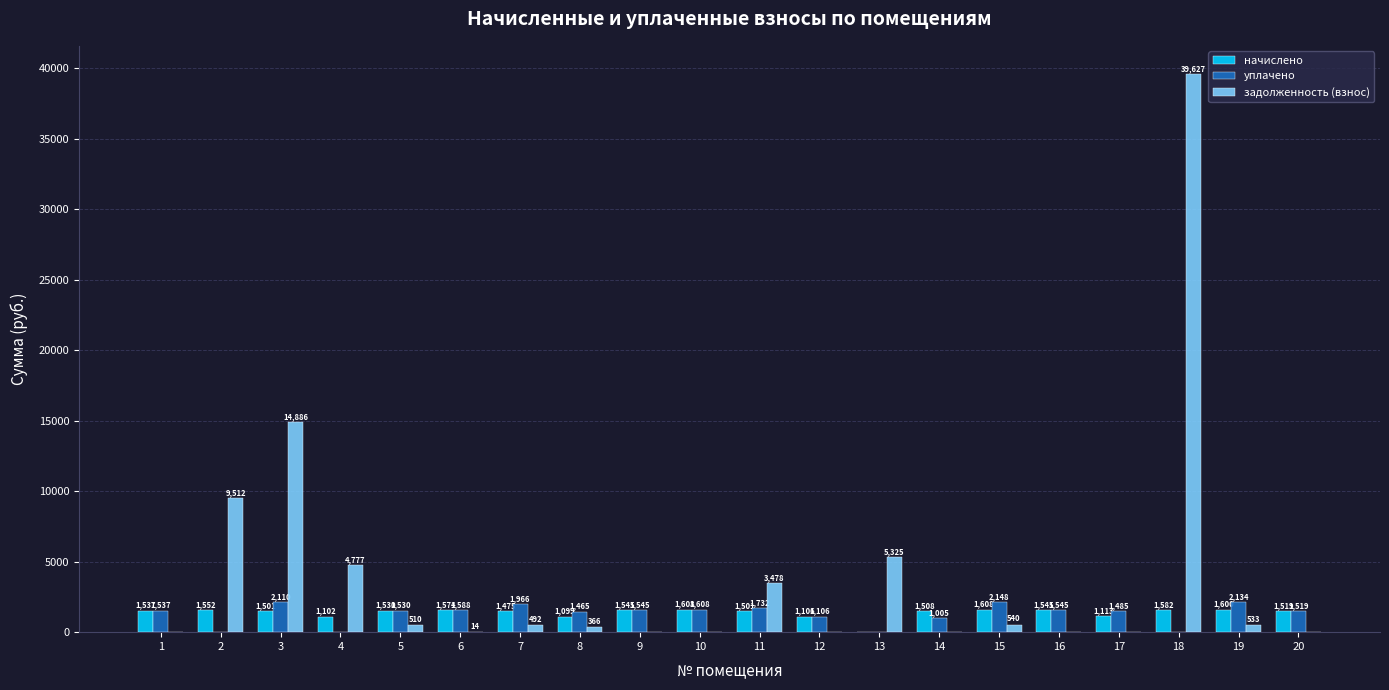

At which label is задолженность (взнос) closest to 19813?

3